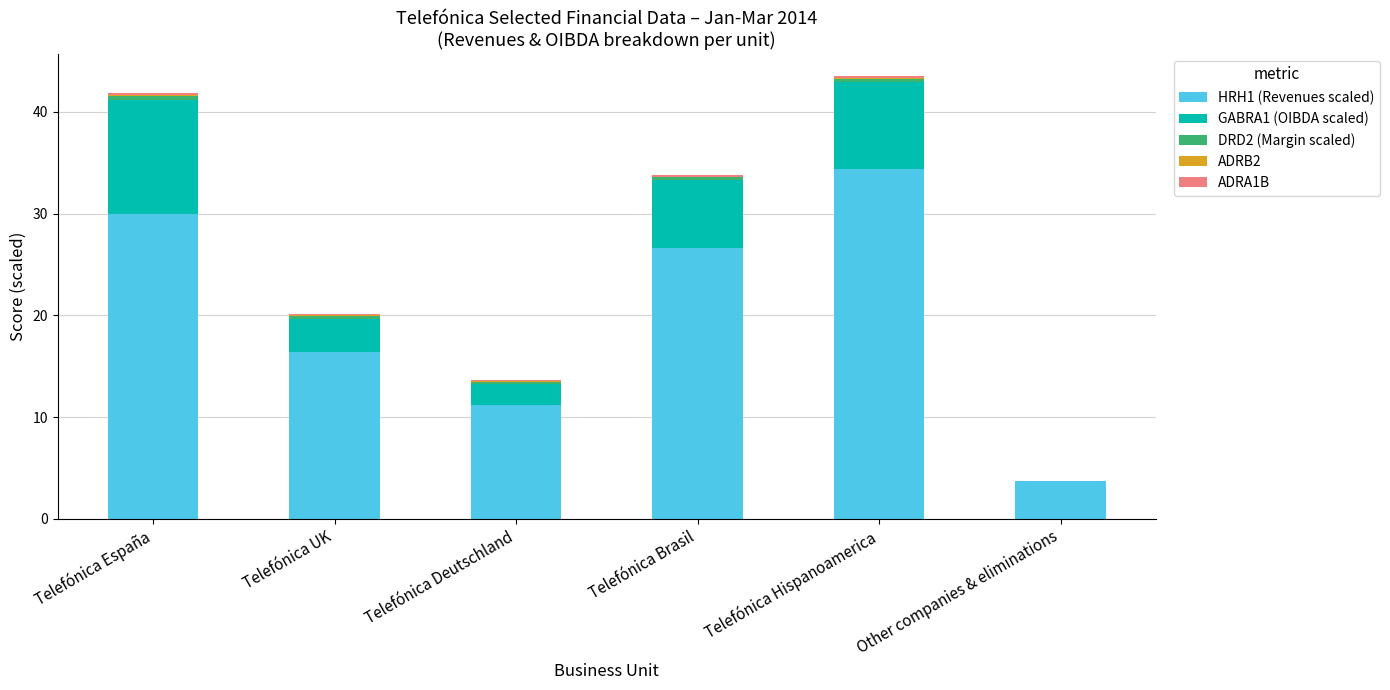

Is it true that HRH1 (Revenues scaled) equals 22.5 at Telefónica UK?

False